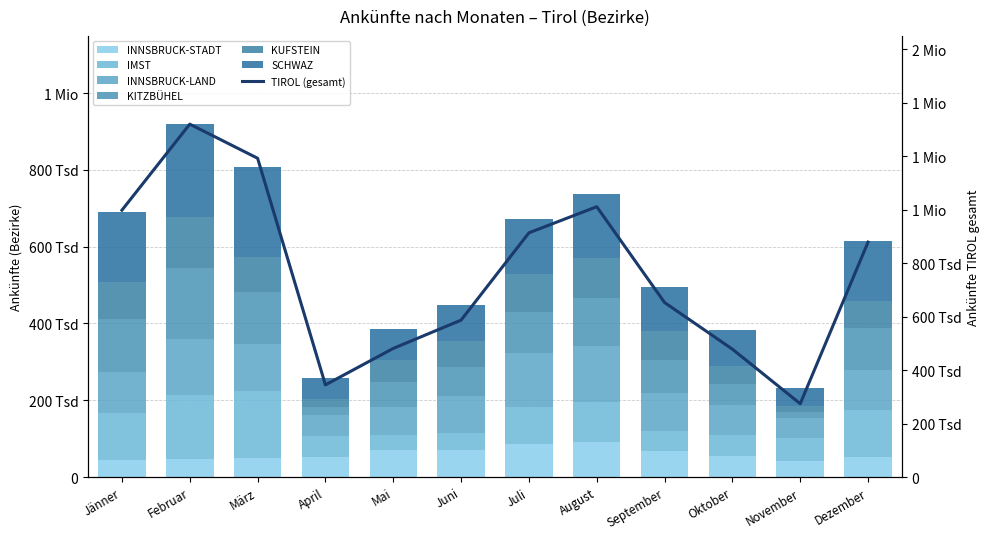

What is the average value of the KITZBÜHEL series?

93129